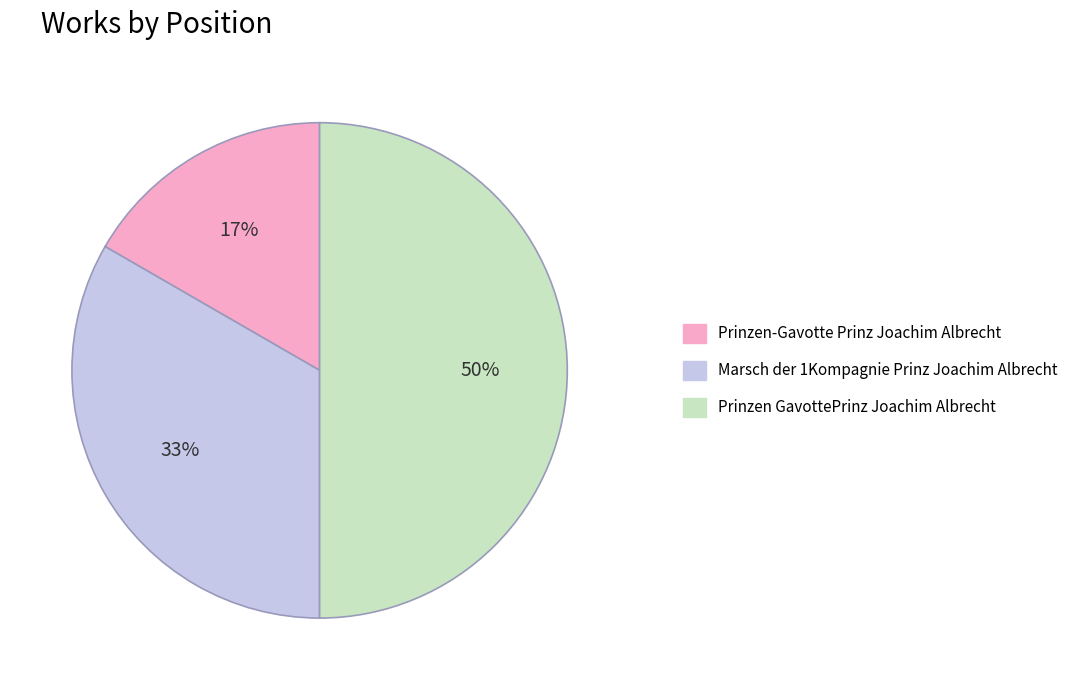

What percentage is the Prinzen-Gavotte Prinz Joachim Albrecht slice, to the nearest percent?

17%